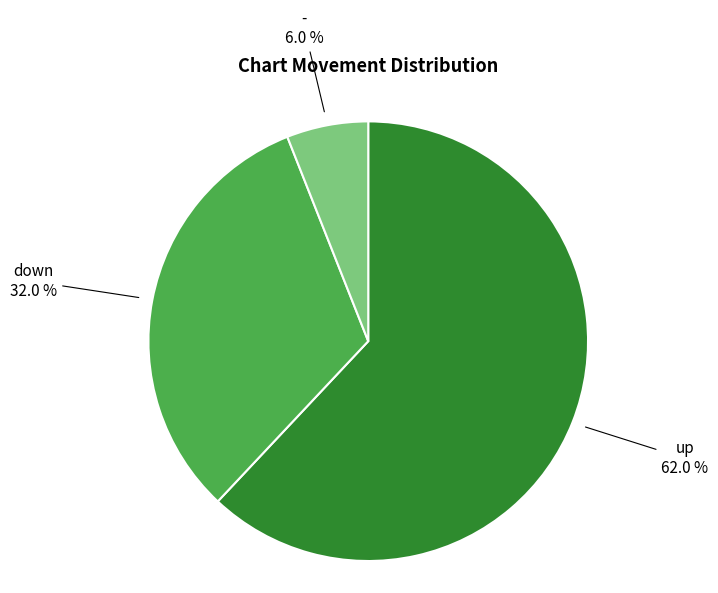

Is there any slice that represents more than half of the pie?

Yes